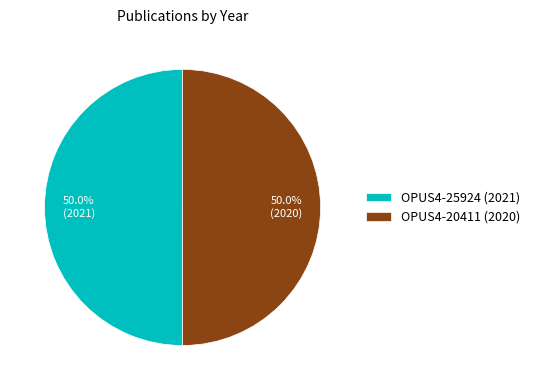

To the nearest percent, what portion does OPUS4-20411 (2020) represent?

50%